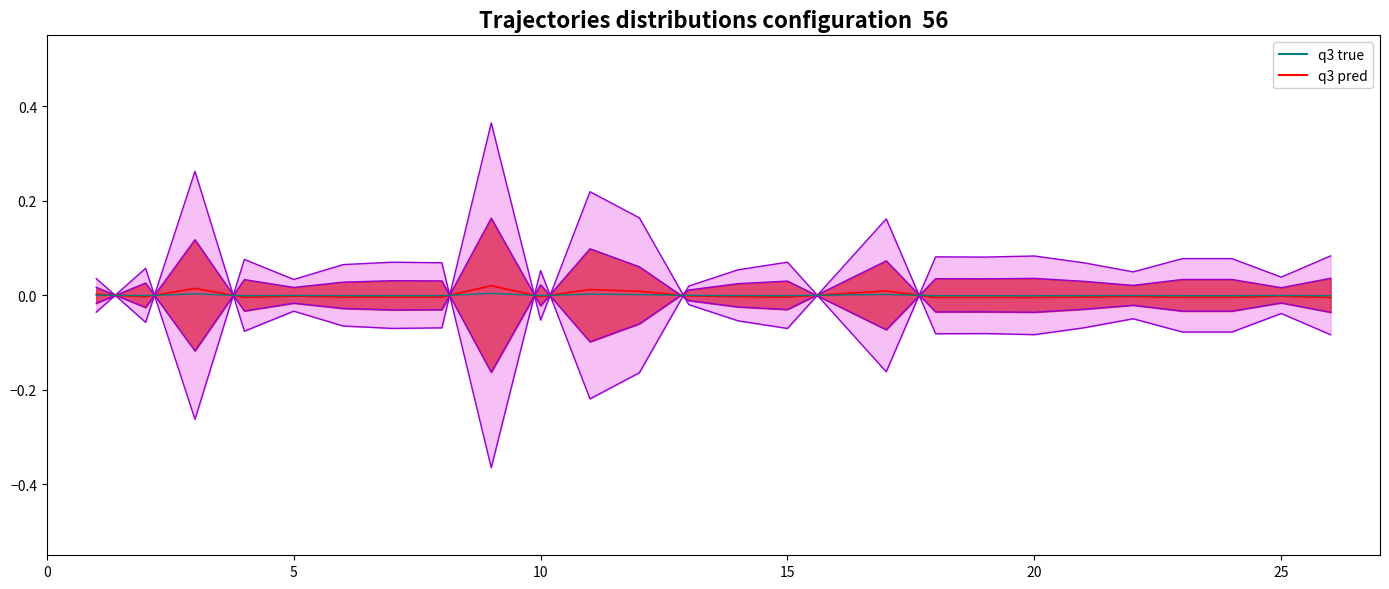

Count the number of values greater than 0.

6